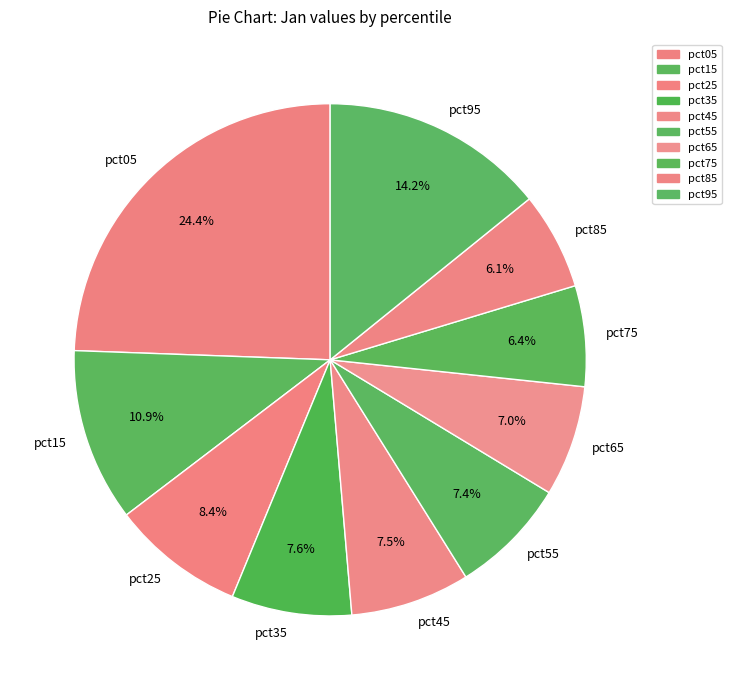

How many slices are in this pie chart?

10